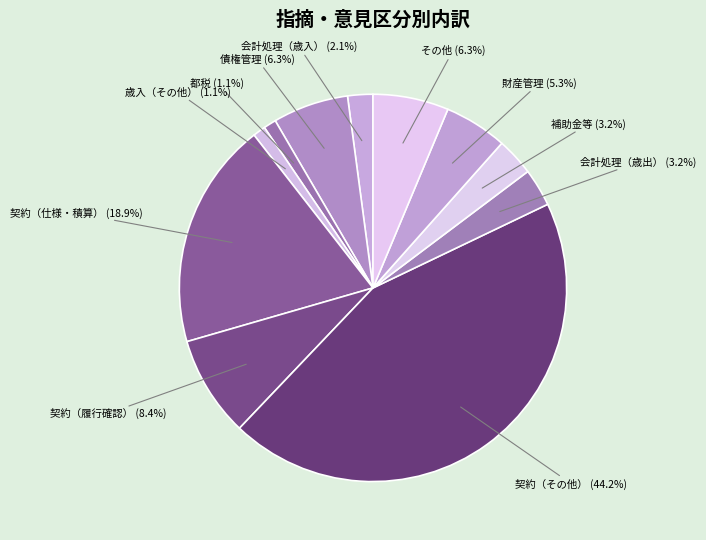

How many segments does this pie chart have?

11